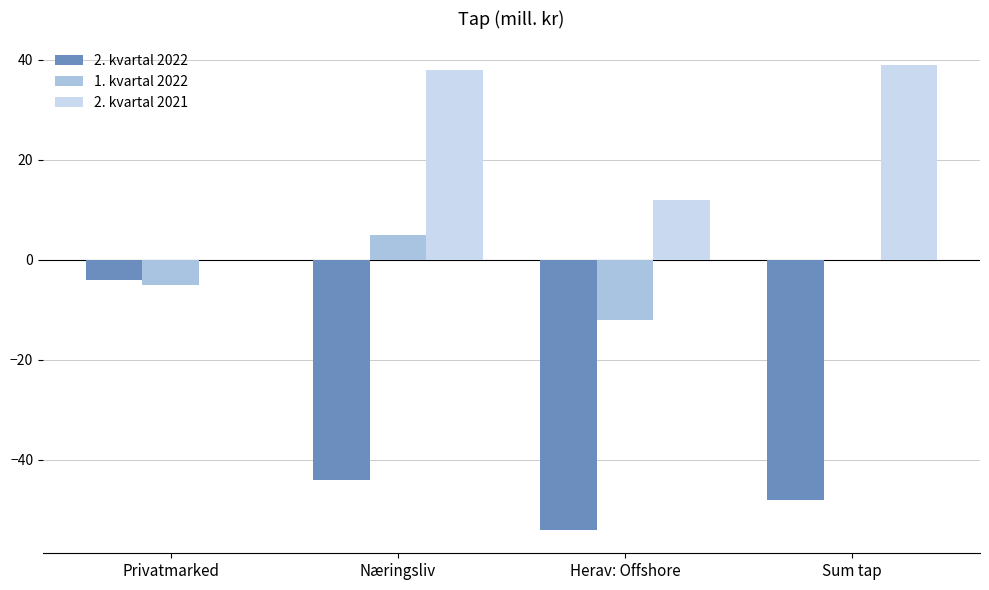

What is the maximum value for 2. kvartal 2021?

39